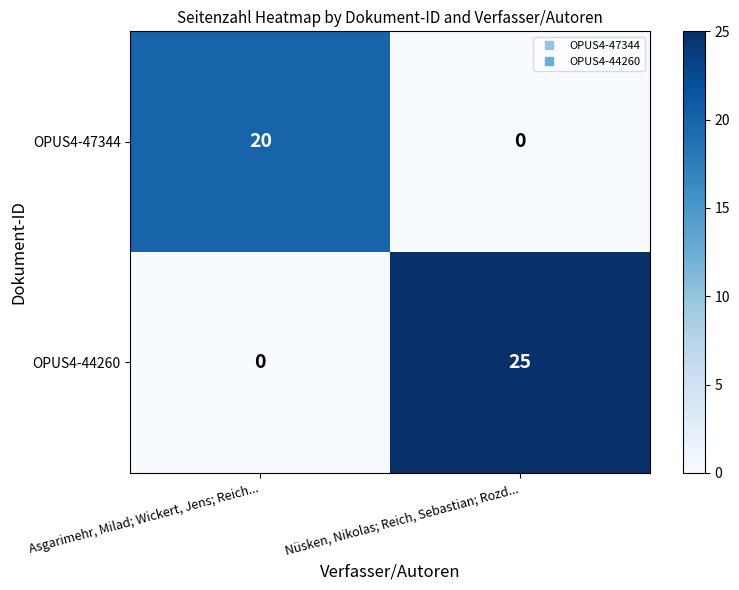

What is the sum of all OPUS4-44260 values?

25